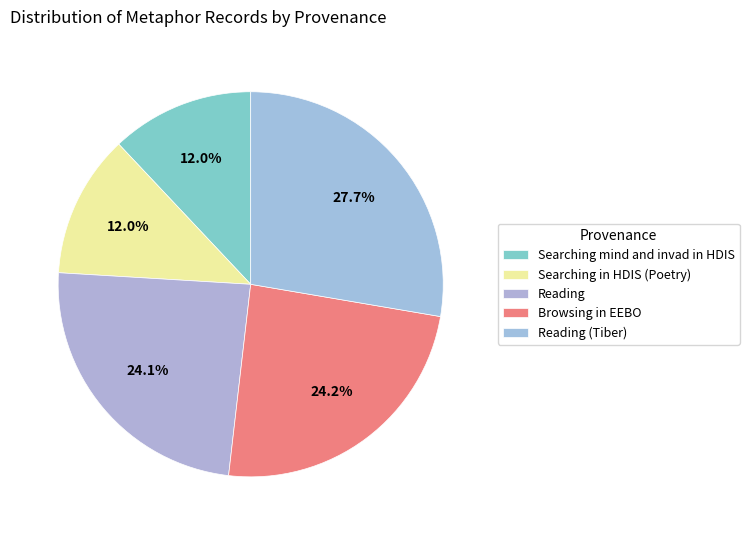

To the nearest percent, what is the difference between the Searching mind and invad in HDIS and Browsing in EEBO slice percentages?

12%